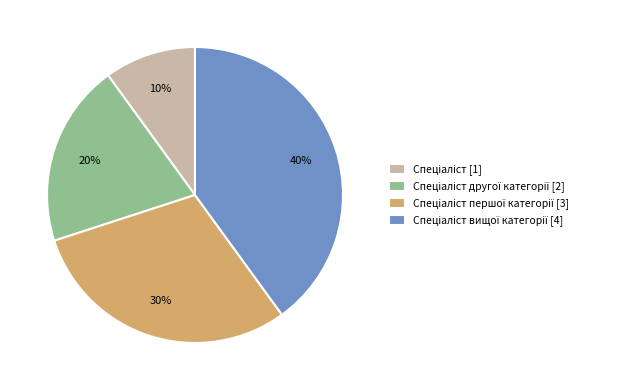

How many segments does this pie chart have?

4